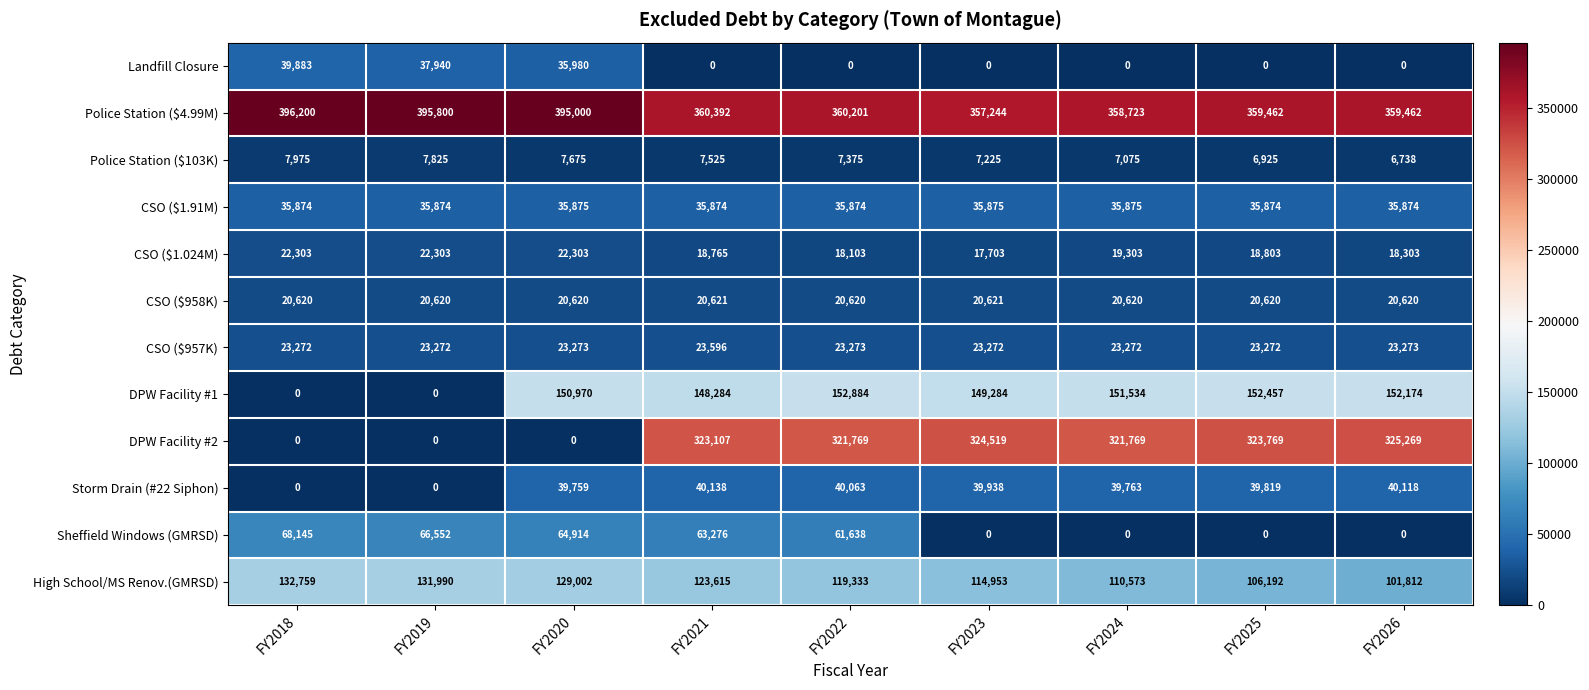

What is the sum of the Landfill Closure values at FY2022 and FY2020?

35980